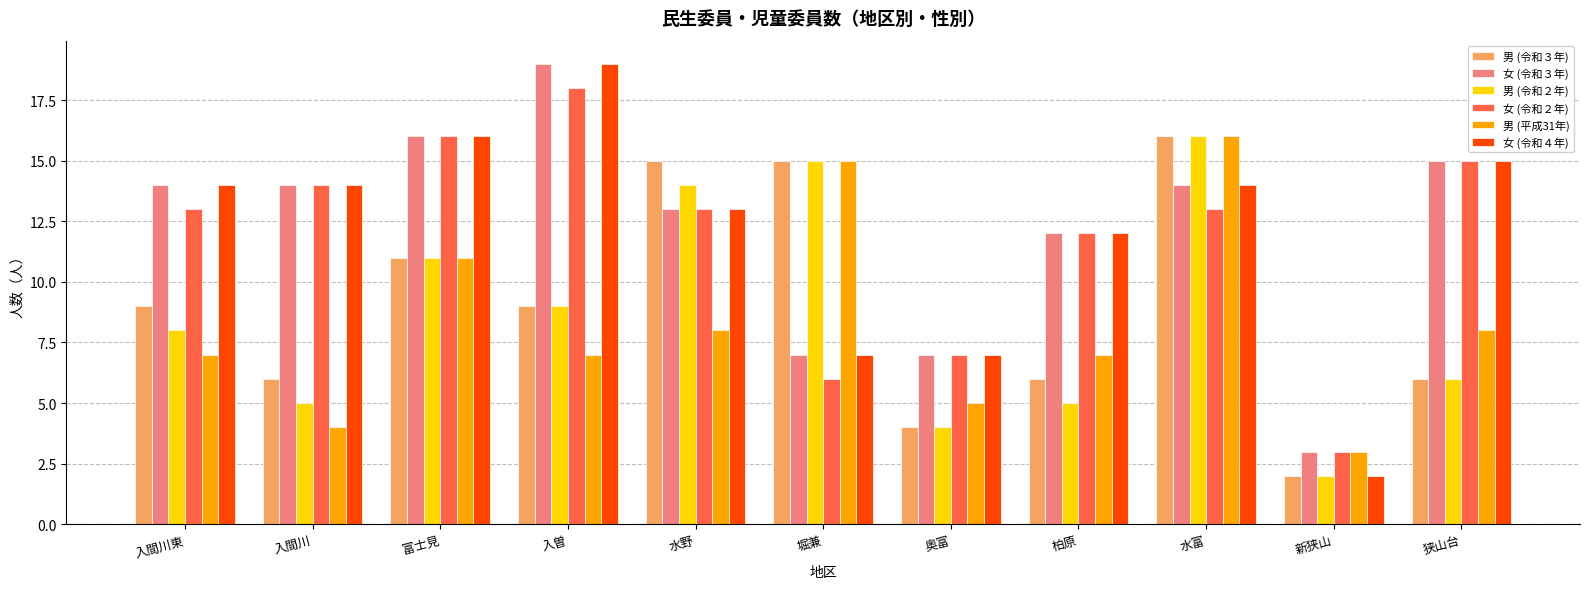

How many bars are there in each group?

6